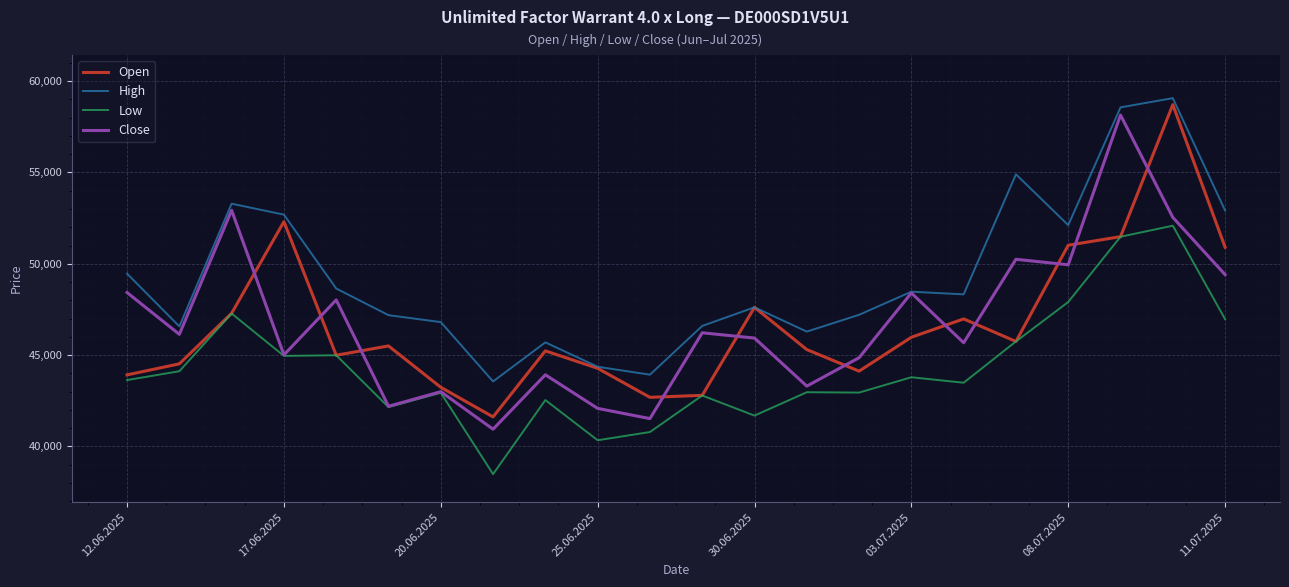

At how many categories does at least one series exceed 45396?

19